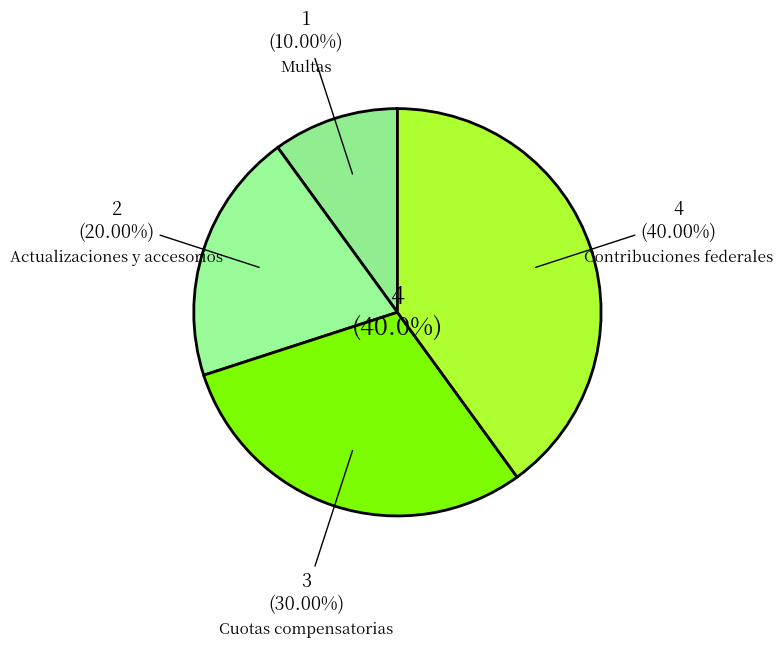

Is the sum of Cuotas compensatorias and Actualizaciones y accesorios greater than half?

No